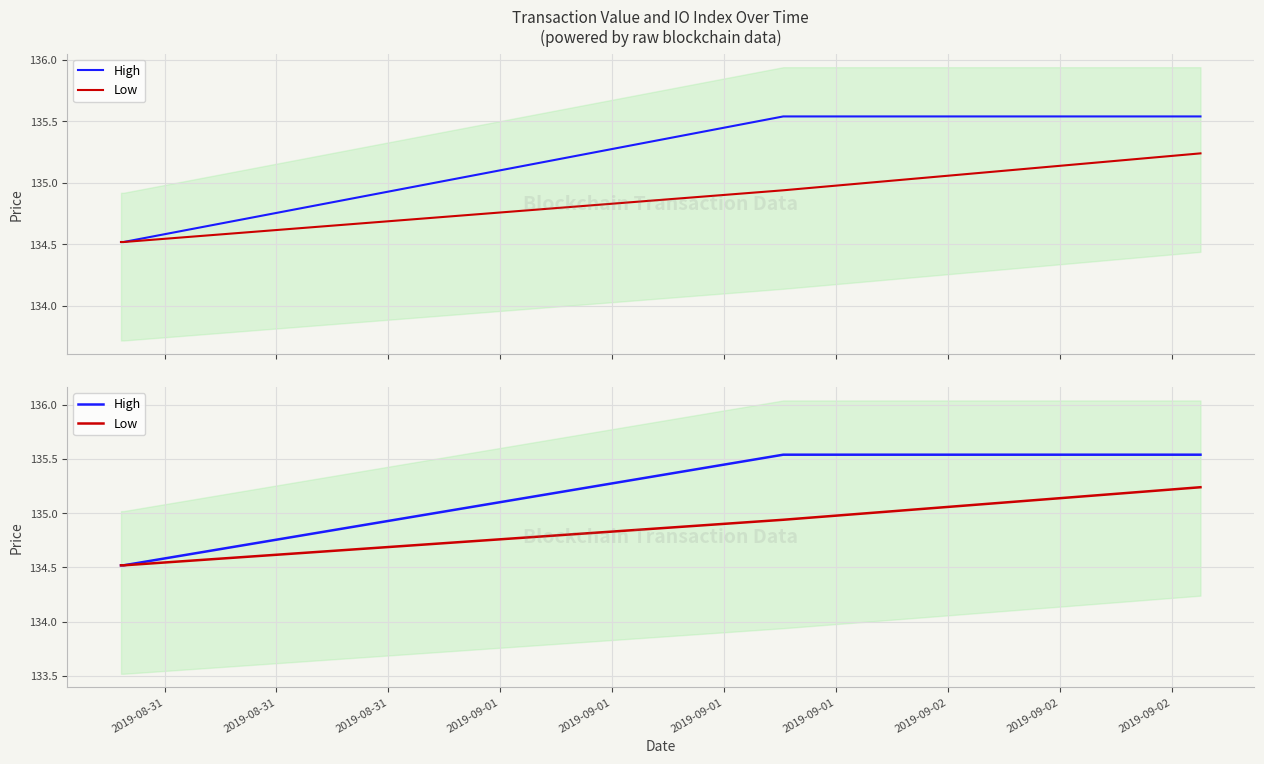

True or false: High has more than 0 points higher than both neighbors.

False